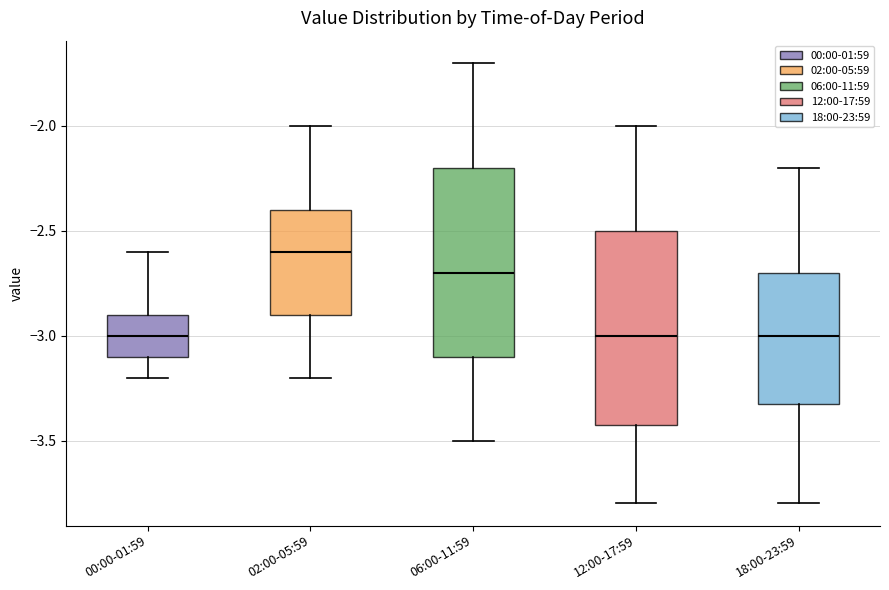

Reading left to right, transcribe this box plot: for each box, give where its median line is, the range the box spans, and where its two whiskers end, as read against the y-axis. The values are not printed on the chart, so give them approximately, as read against the axis.

00:00-01:59: median -3.0, box -3.1 to -2.9, whiskers -3.2 to -2.6
02:00-05:59: median -2.6, box -2.9 to -2.4, whiskers -3.2 to -2.0
06:00-11:59: median -2.7, box -3.1 to -2.2, whiskers -3.5 to -1.7
12:00-17:59: median -3.0, box -3.4 to -2.5, whiskers -3.8 to -2.0
18:00-23:59: median -3.0, box -3.3 to -2.7, whiskers -3.8 to -2.2